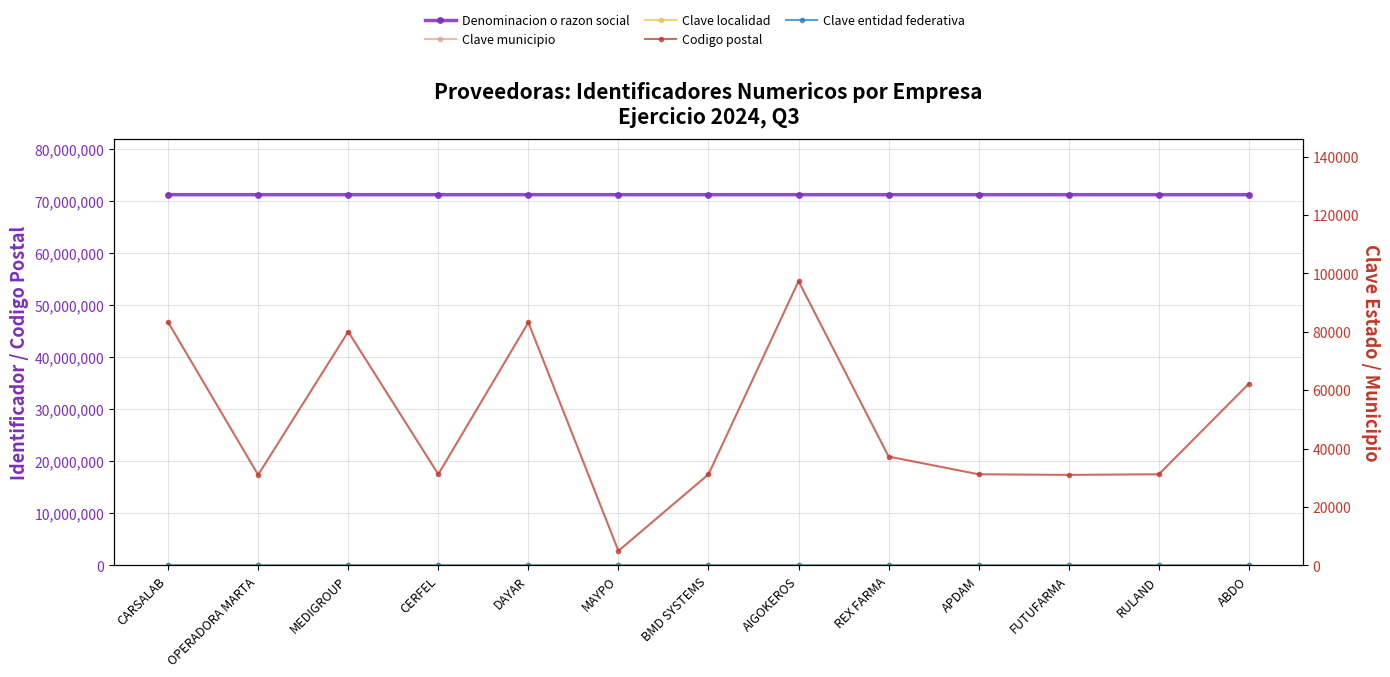

How many interior local valleys does the Denominacion o razon social series have?

3